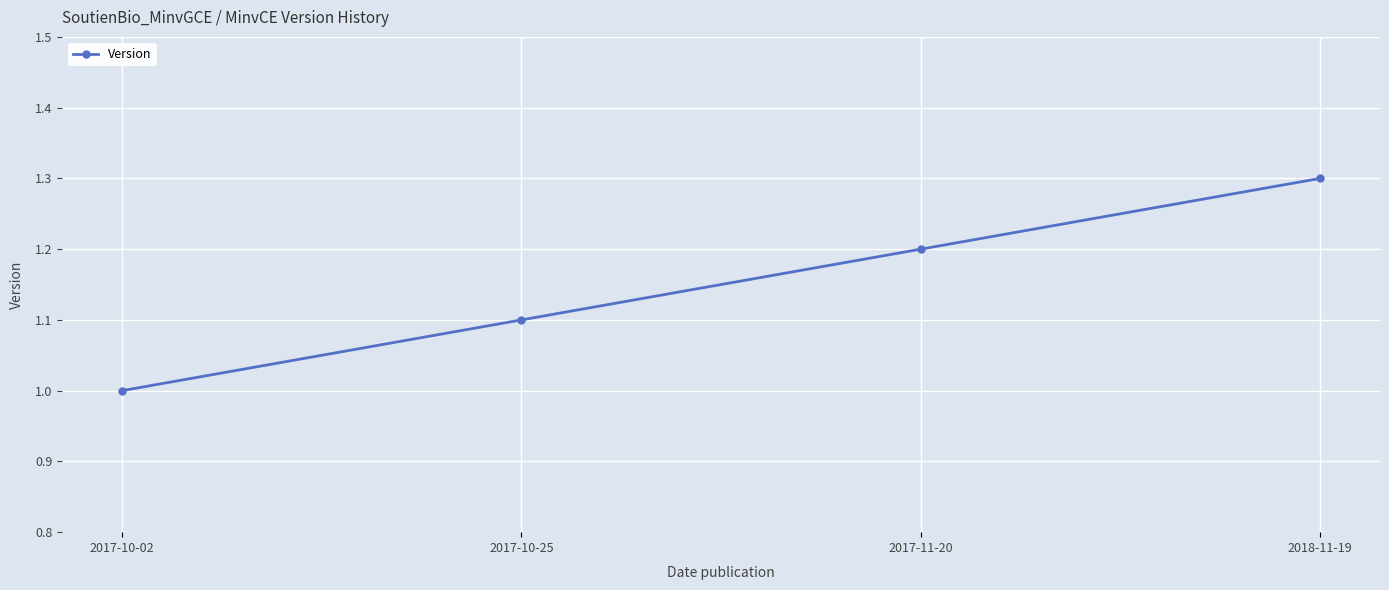

The value at 2017-10-25 is 1.1. True or false?

True